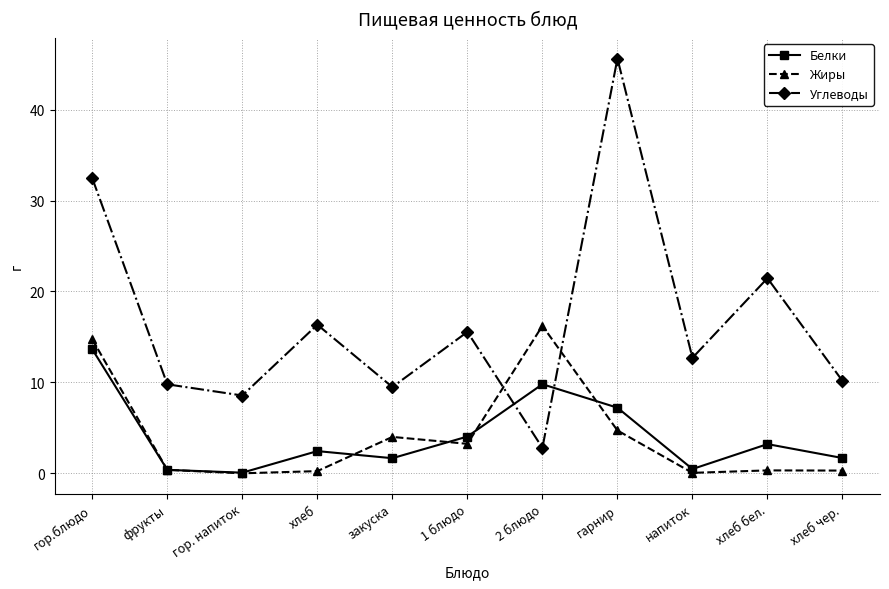

List the series in order of their peak value, highest first.

Углеводы, Жиры, Белки